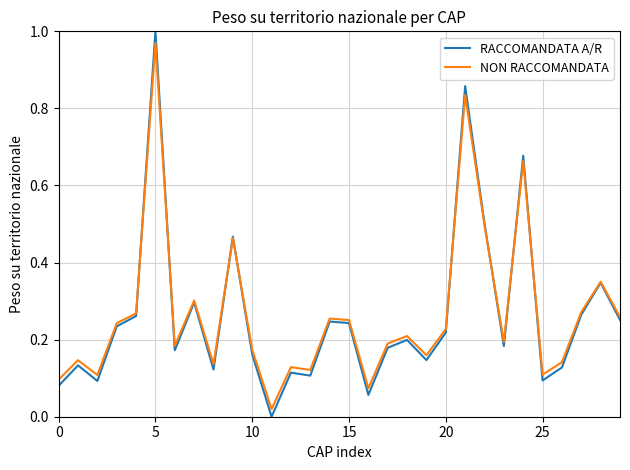

Which series has the largest range (max minus min)?

RACCOMANDATA A/R